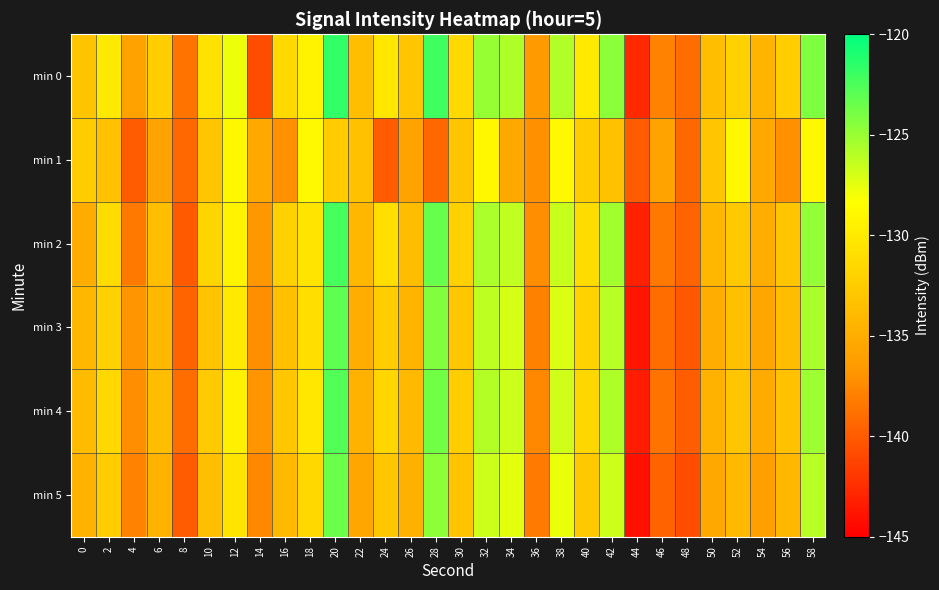

Rank the series by their maximum value, from highest to lowest.

min 0, min 2, min 4, min 3, min 5, min 1